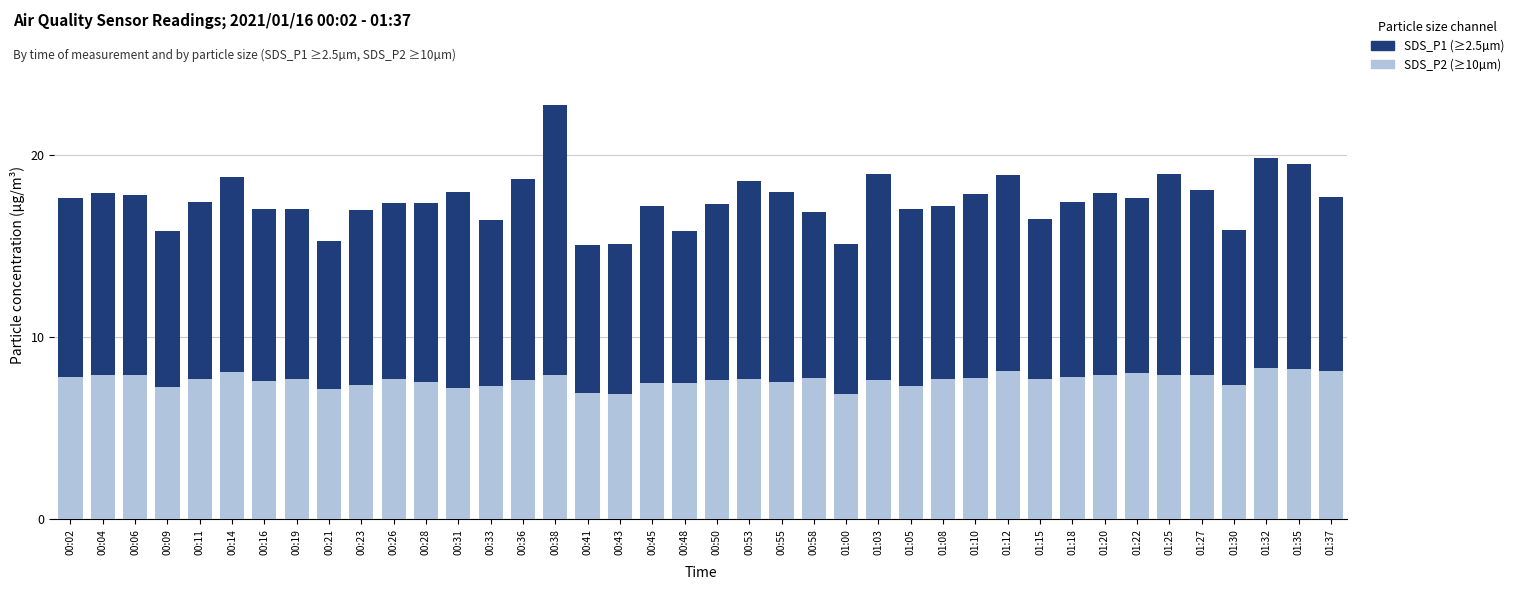

Is it true that SDS_P2 (≥10µm) equals 11.9 at 00:28?

False